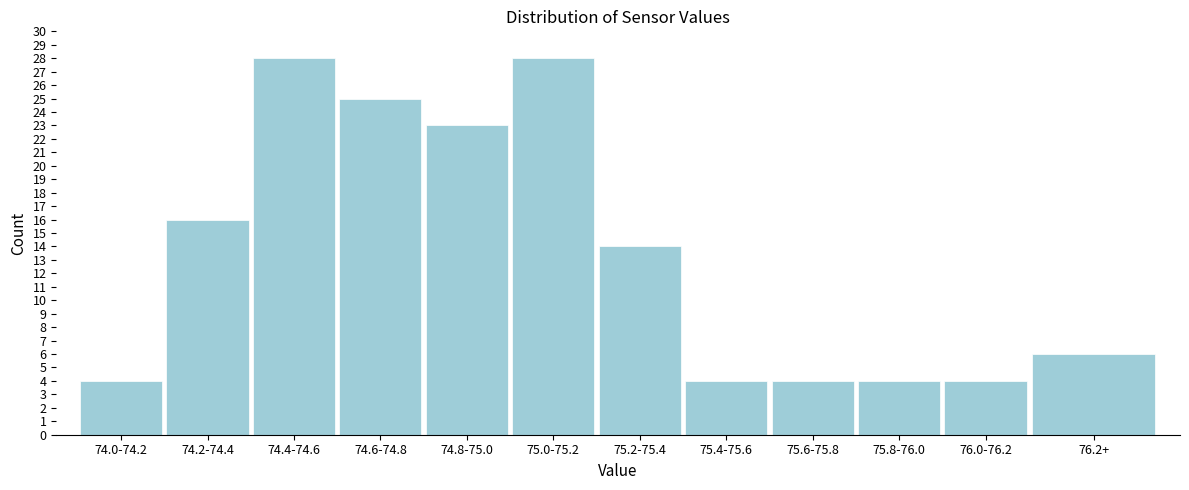

Reading left to right, transcribe all the data shown in this chart.

74.0-74.2=4	74.2-74.4=16	74.4-74.6=28	74.6-74.8=25	74.8-75.0=23	75.0-75.2=28	75.2-75.4=14	75.4-75.6=4	75.6-75.8=4	75.8-76.0=4	76.0-76.2=4	76.2+=6